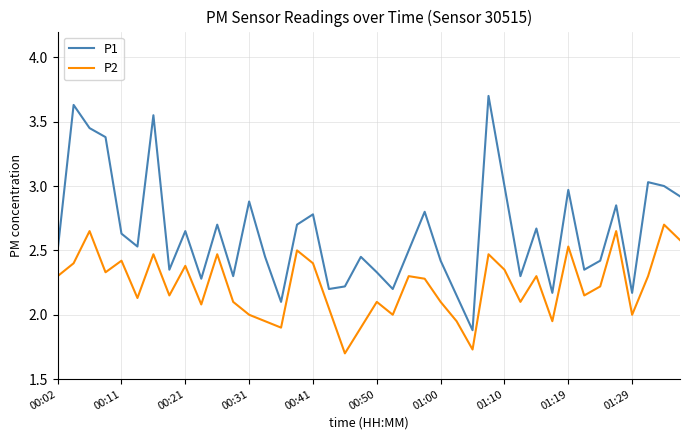

True or false: P1 and P2 intersect in this chart.

False